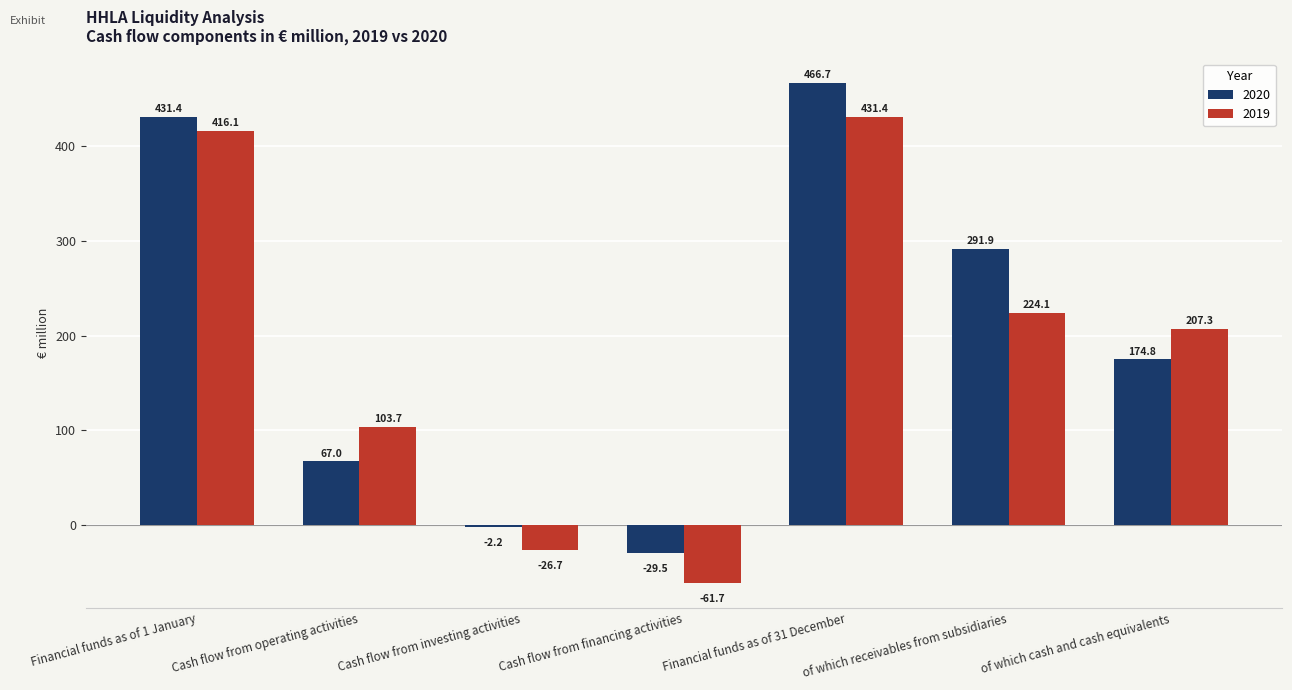

Between Cash flow from operating activities and Cash flow from financing activities, which series saw the biggest shift?

2019